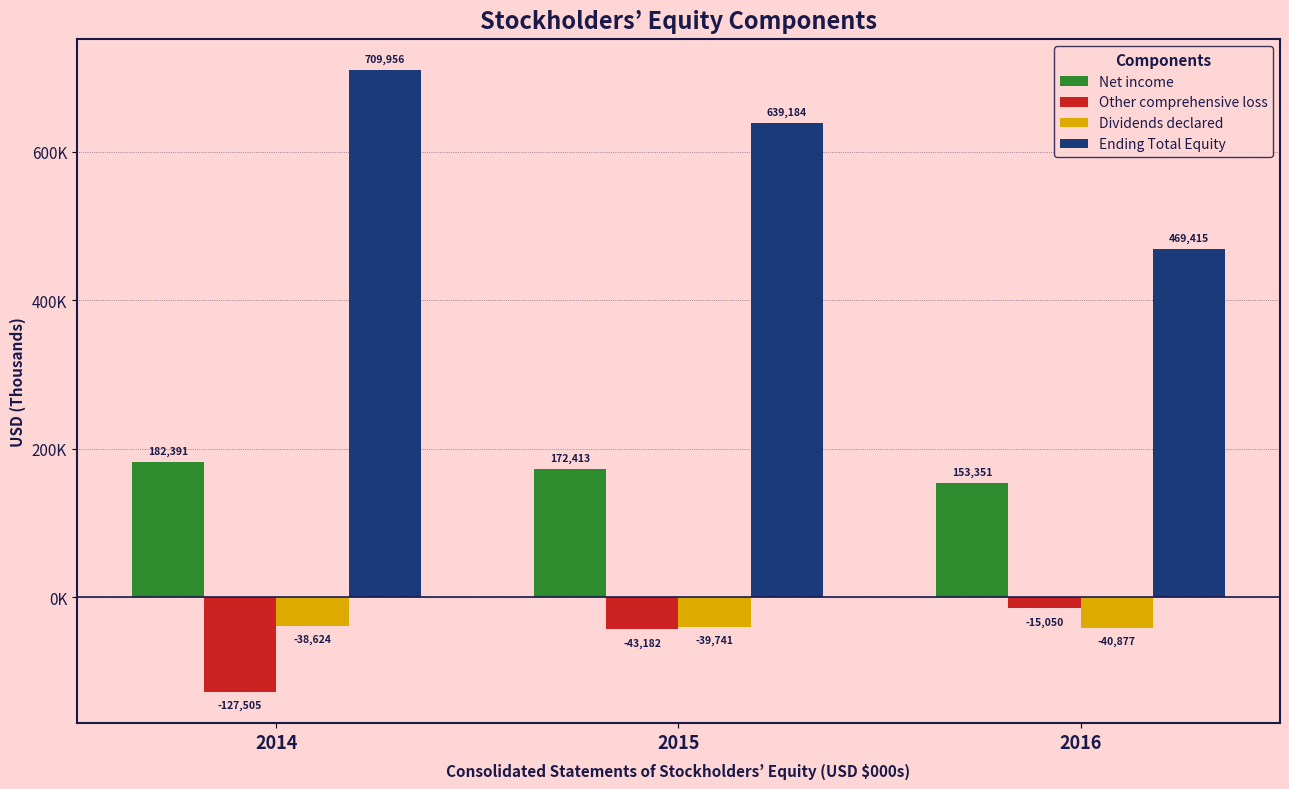

What value does the Net income series have at 2016, to the nearest 10?

153350